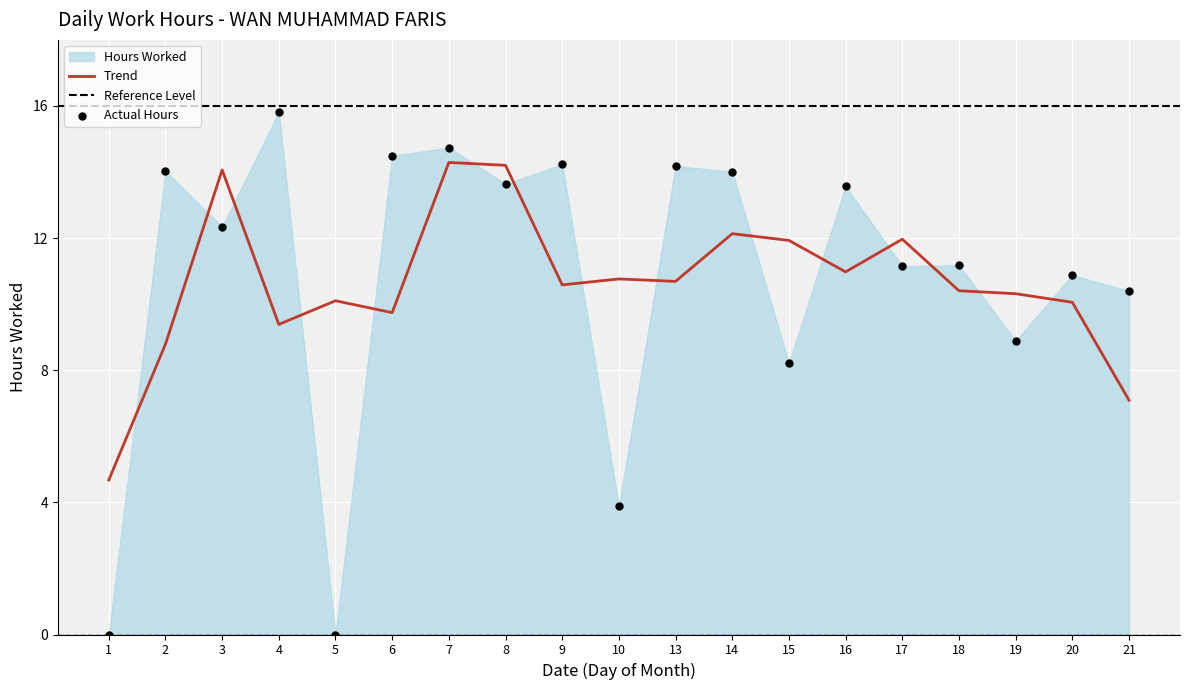

Which has a higher value, 18 or 15?

18